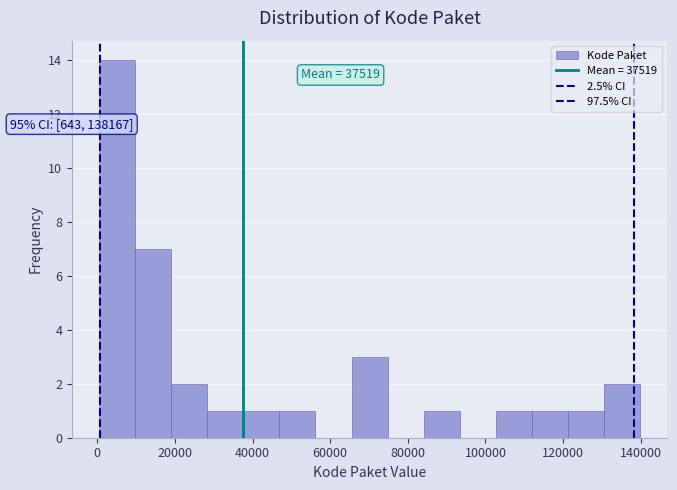

Over which range of the x-axis is the bar tallest?

0 to 10000